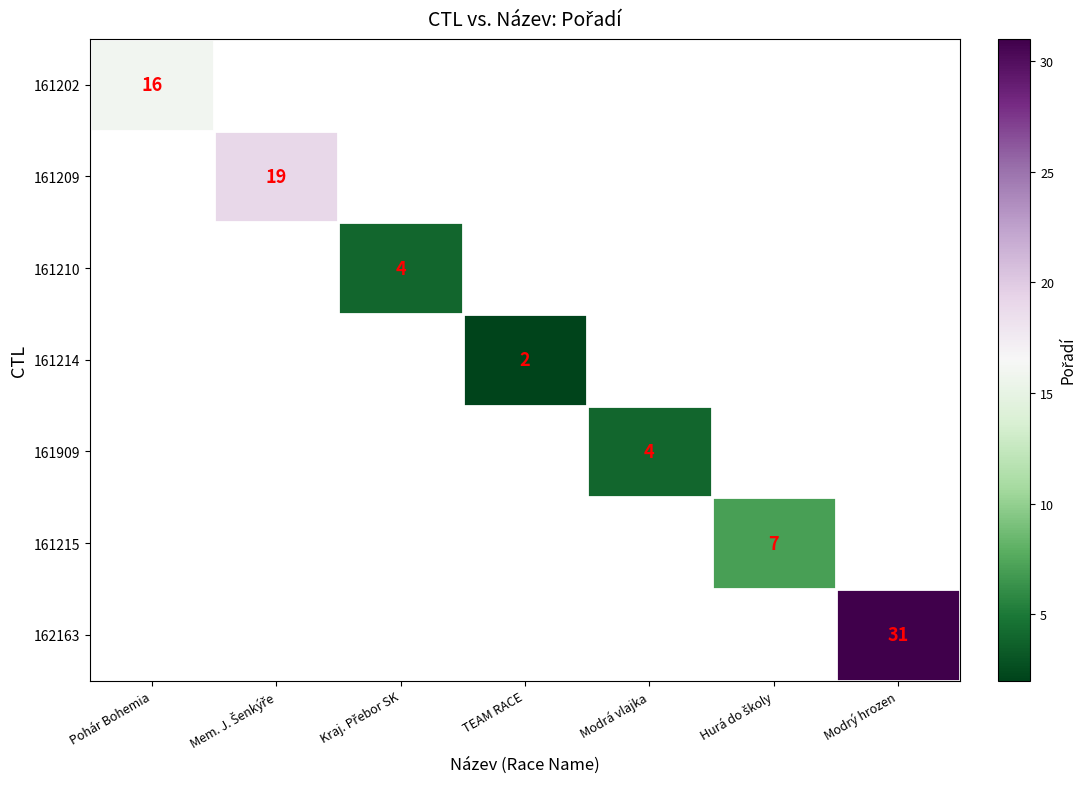

The 161909 series shows 4 at Modrá vlajka. True or false?

True